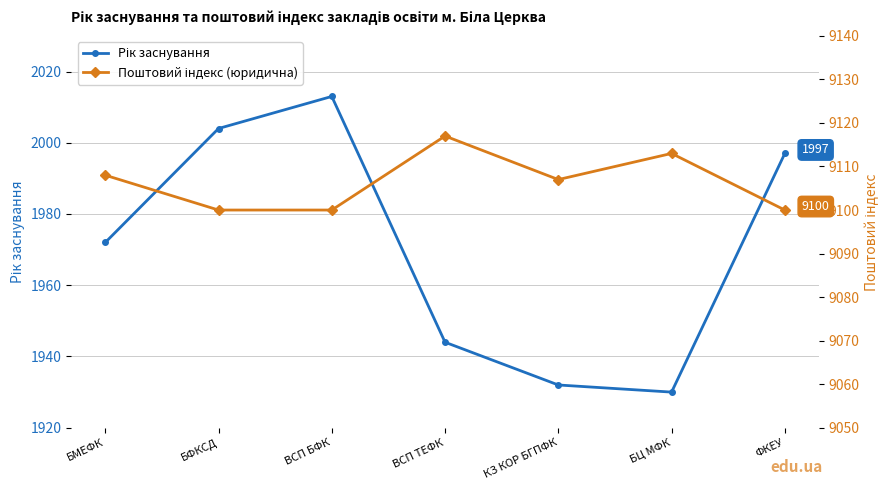

Which category has the highest value in the Поштовий індекс (юридична) series?

ВСП ТЕФК